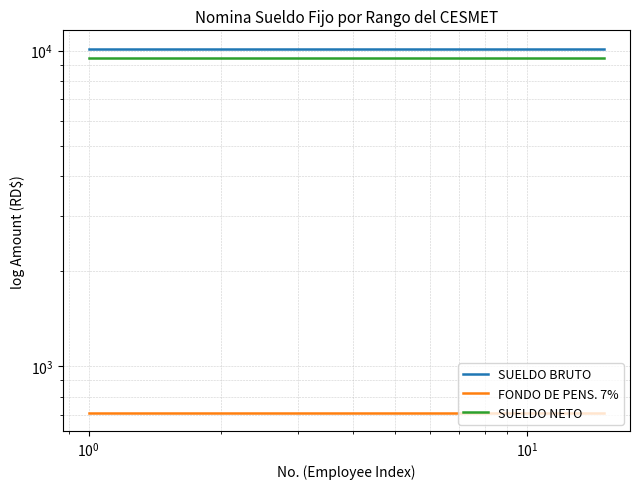

Reading left to right, extract all data points from this chart.

SUELDO BRUTO: 10150.0	10150.0	10150.0	10150.0	10150.0	10150.0	10150.0	10150.0	10150.0	10150.0	10150.0	10150.0	10150.0	10150.0	10150.0
FONDO DE PENS. 7%: 710.5	710.5	710.5	710.5	710.5	710.5	710.5	710.5	710.5	710.5	710.5	710.5	710.5	710.5	710.5
SUELDO NETO: 9439.5	9439.5	9439.5	9439.5	9439.5	9439.5	9439.5	9439.5	9439.5	9439.5	9439.5	9439.5	9439.5	9439.5	9439.5